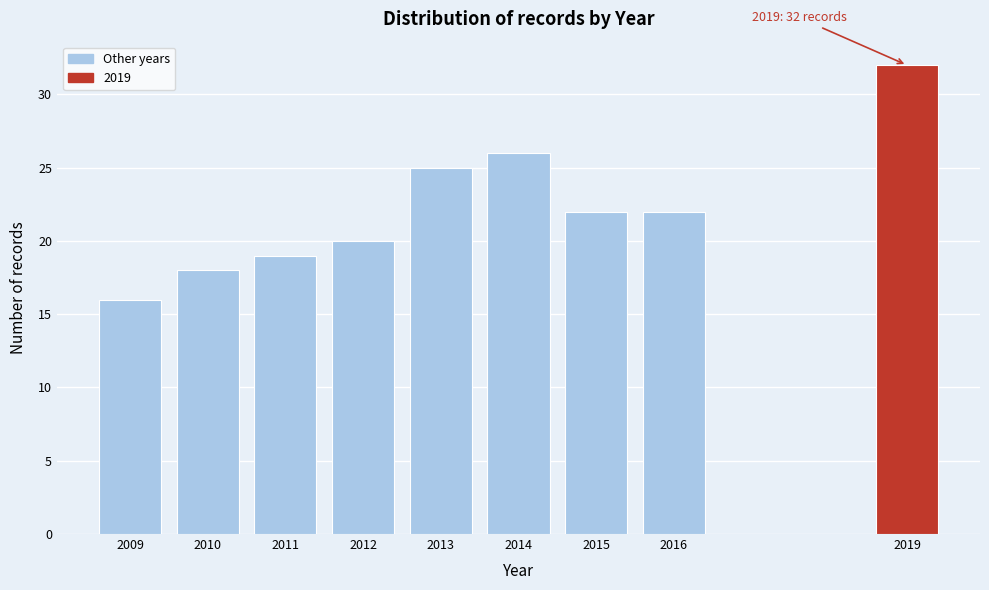

Reading left to right, transcribe all the data shown in this chart.

2009=16	2010=18	2011=19	2012=20	2013=25	2014=26	2015=22	2016=22	2019=32